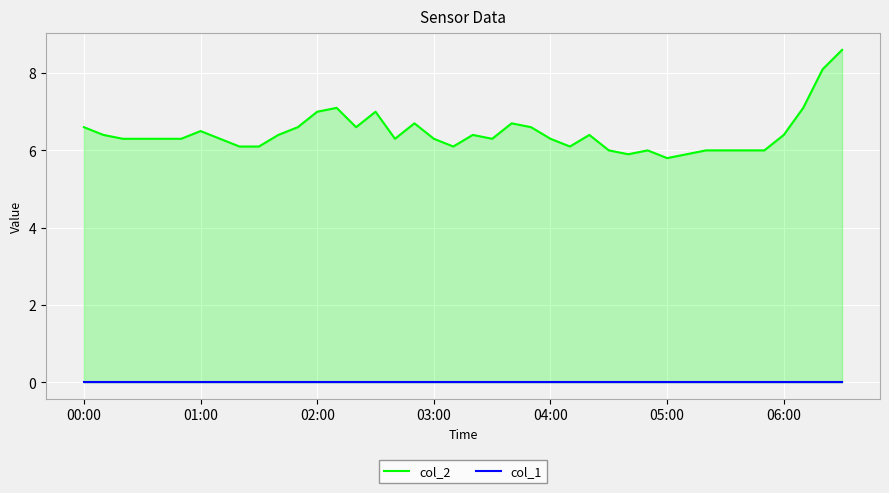

Reading left to right, transcribe all the data shown in this chart.

col_2: 6.6	6.4	6.3	6.3	6.3	6.3	6.5	6.3	6.1	6.1	6.4	6.6	7.0	7.1	6.6	7.0	6.3	6.7	6.3	6.1	6.4	6.3	6.7	6.6	6.3	6.1	6.4	6.0	5.9	6.0	5.8	5.9	6.0	6.0	6.0	6.0	6.4	7.1	8.1	8.6
col_1: 0.0	0.0	0.0	0.0	0.0	0.0	0.0	0.0	0.0	0.0	0.0	0.0	0.0	0.0	0.0	0.0	0.0	0.0	0.0	0.0	0.0	0.0	0.0	0.0	0.0	0.0	0.0	0.0	0.0	0.0	0.0	0.0	0.0	0.0	0.0	0.0	0.0	0.0	0.0	0.0